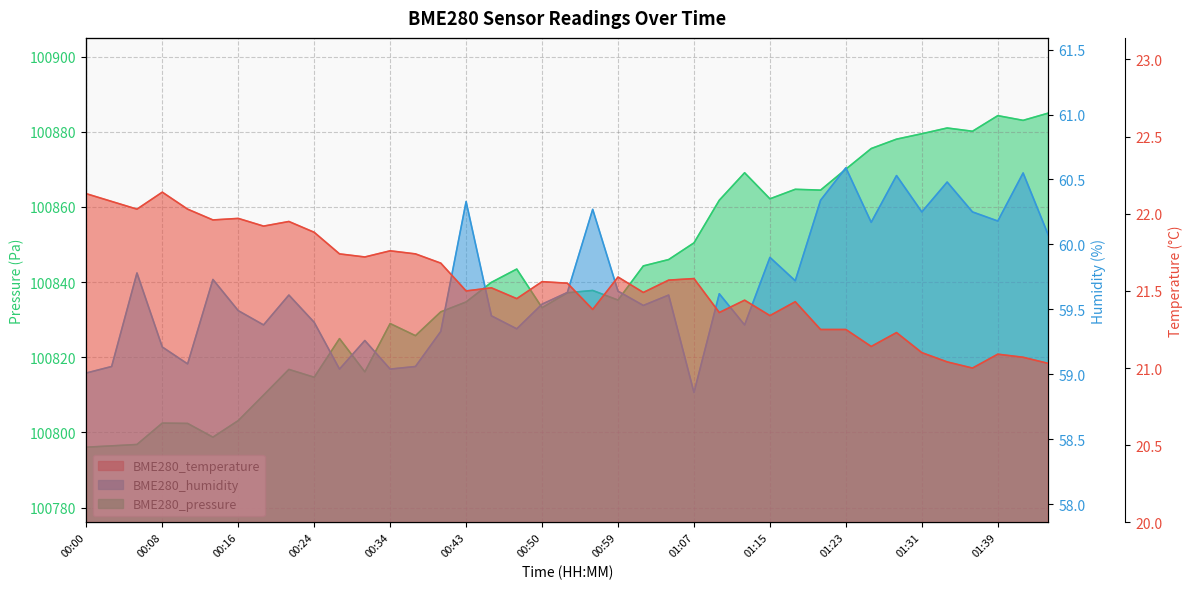

Read the BME280_pressure value at 26.

100869.1